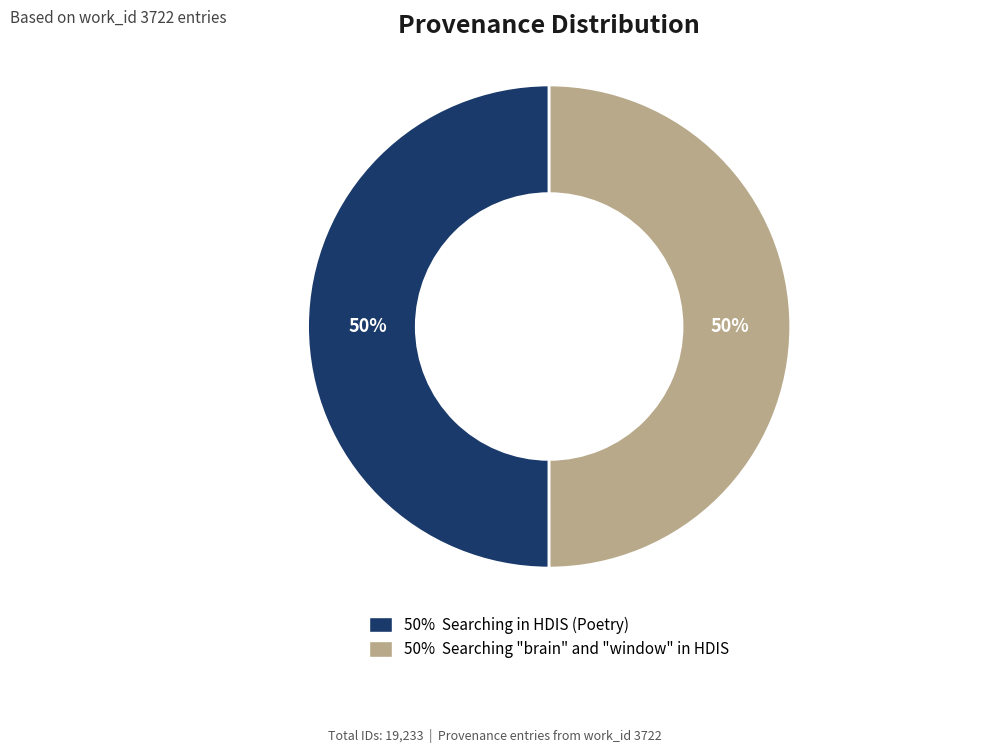

Which slice is the smallest?

Searching in HDIS (Poetry)